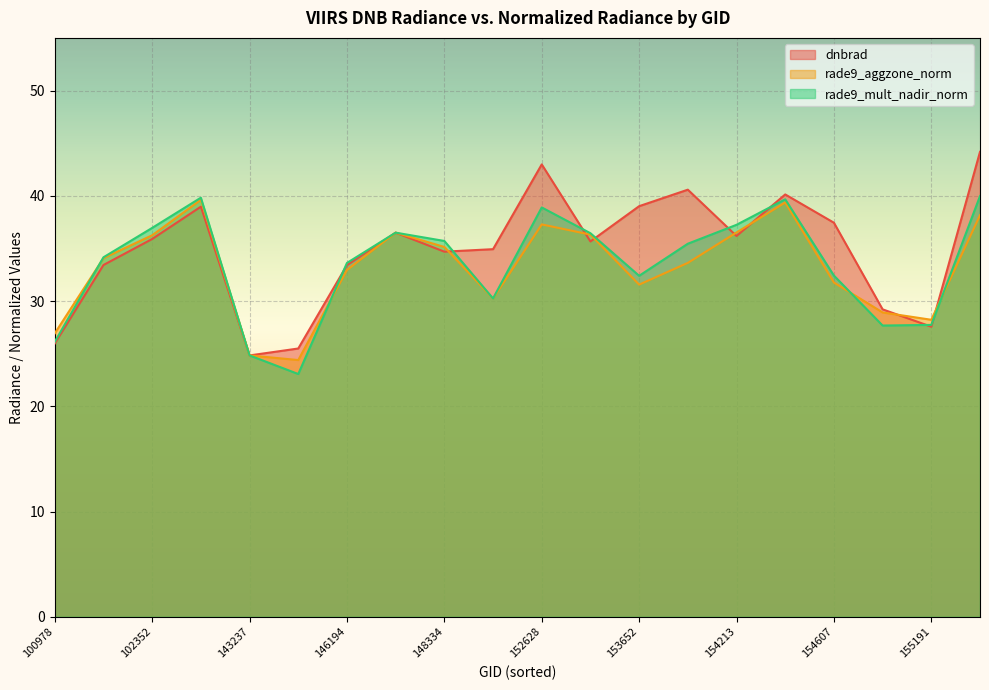

Does the chart display data point markers on the line(s)?

No